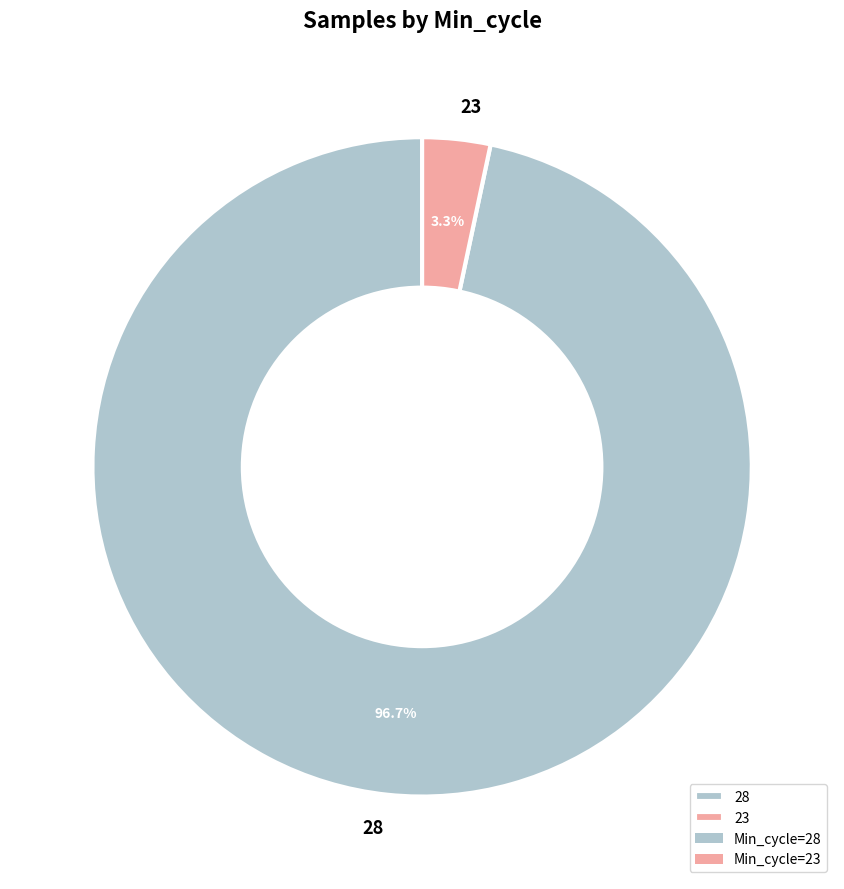

Which category has the biggest portion of the pie?

28